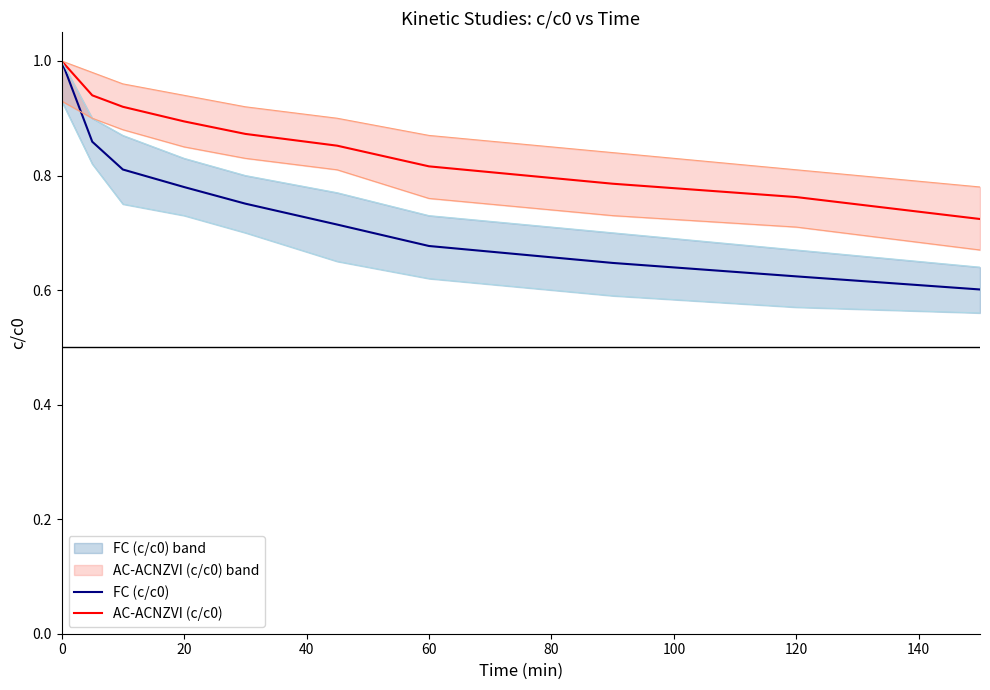

Reading left to right, list all the values displayed in this chart.

FC (c/c0): 1.0	0.9	0.8	0.8	0.8	0.7	0.7	0.6	0.6	0.6
AC-ACNZVI (c/c0): 1.0	0.9	0.9	0.9	0.9	0.9	0.8	0.8	0.8	0.7